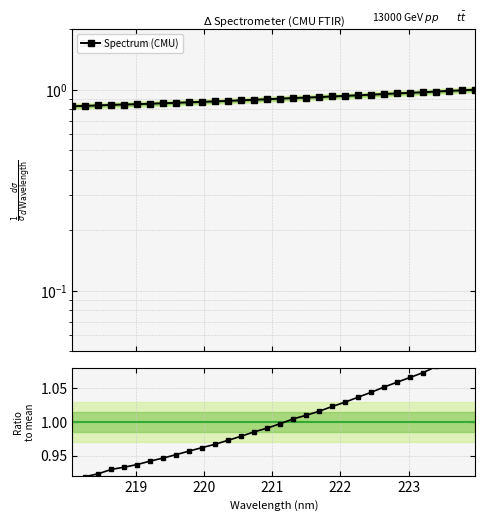

True or false: Ratio to mean has more than 0 points higher than both neighbors.

False